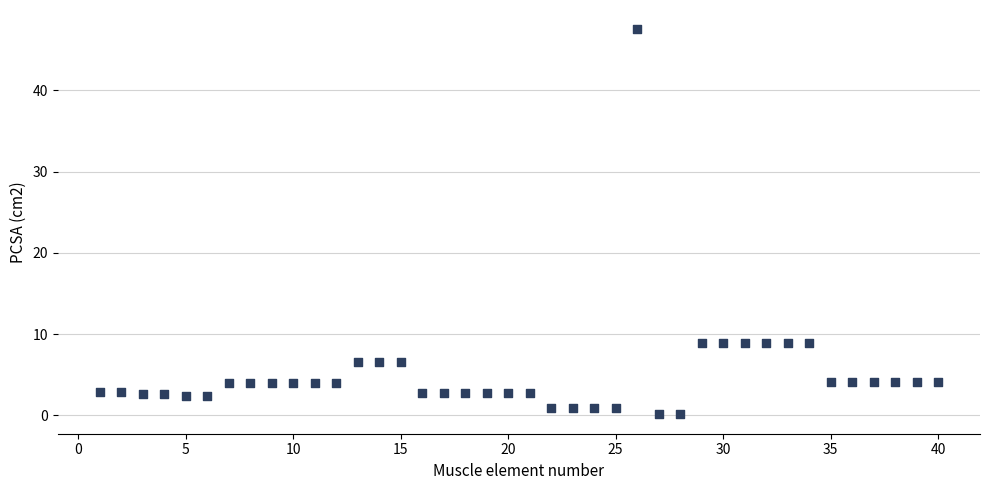

What is the range of X values (max minus min)?

39.0